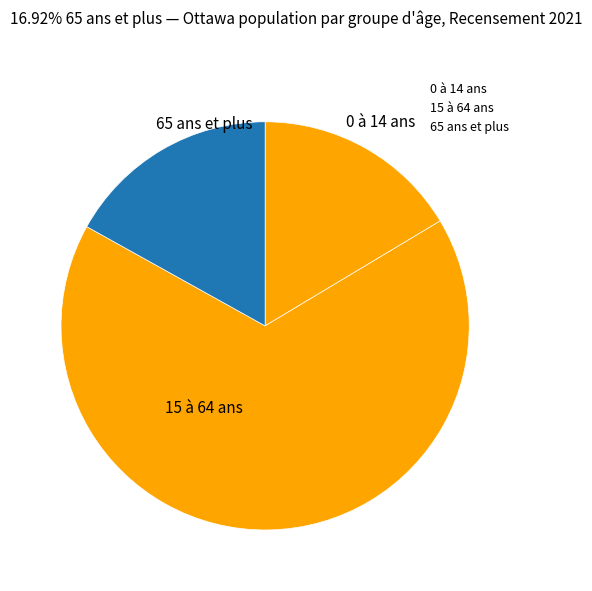

How many segments does this pie chart have?

3